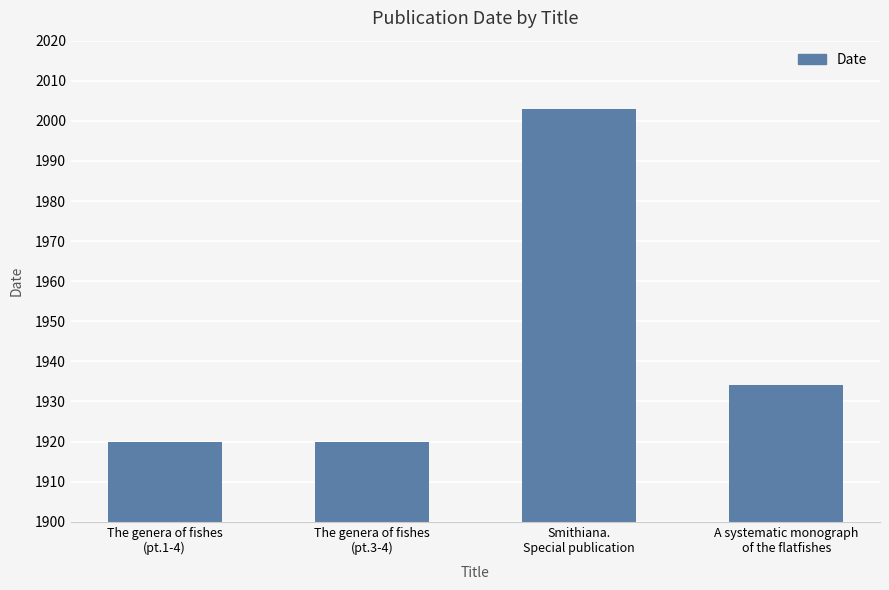

Is it true that the value at A systematic monograph
of the flatfishes is 1934?

True